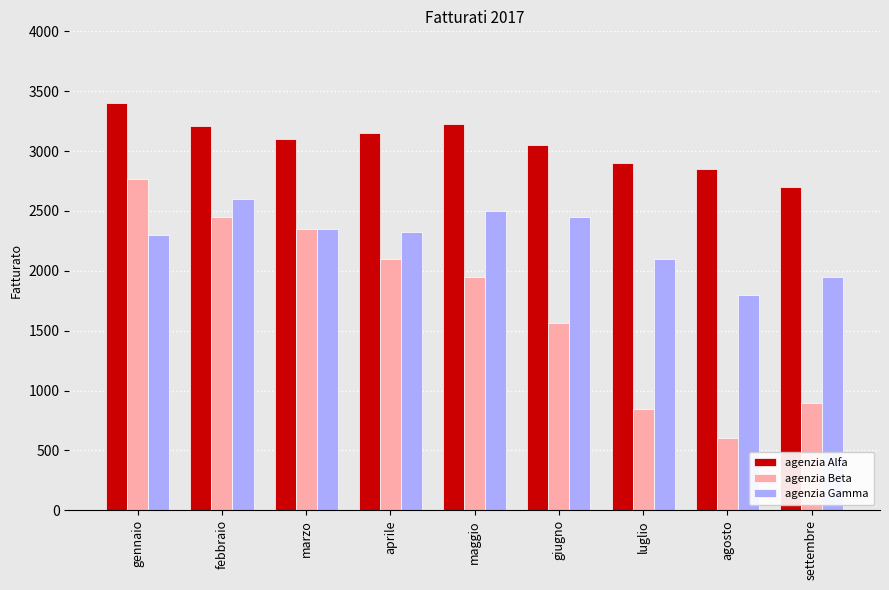

At how many categories does at least one series exceed 1658?

9